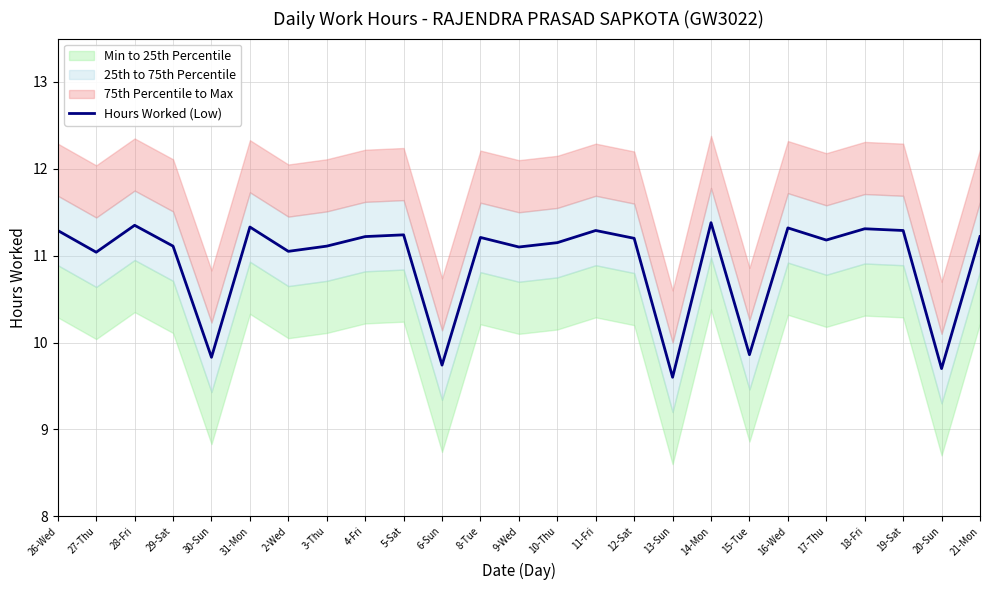

What is the average value?

10.9